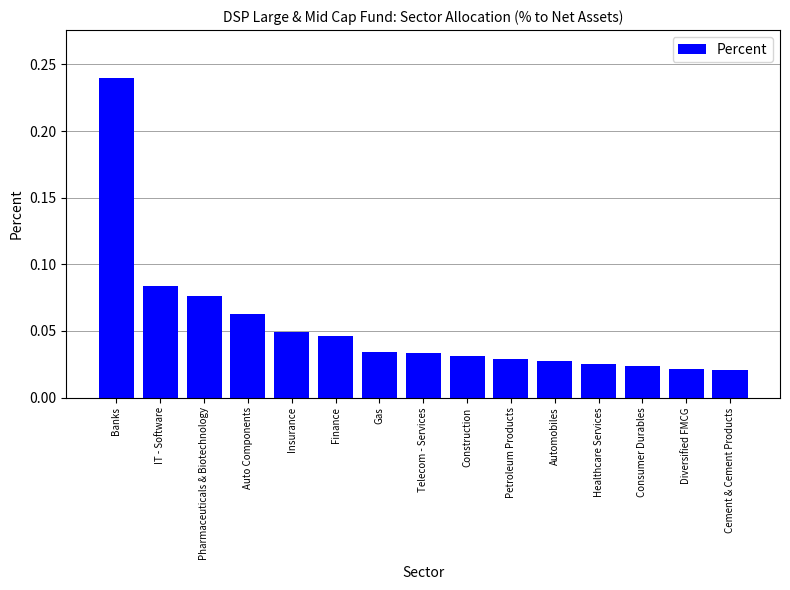

Which has a higher value, Banks or Finance?

Banks